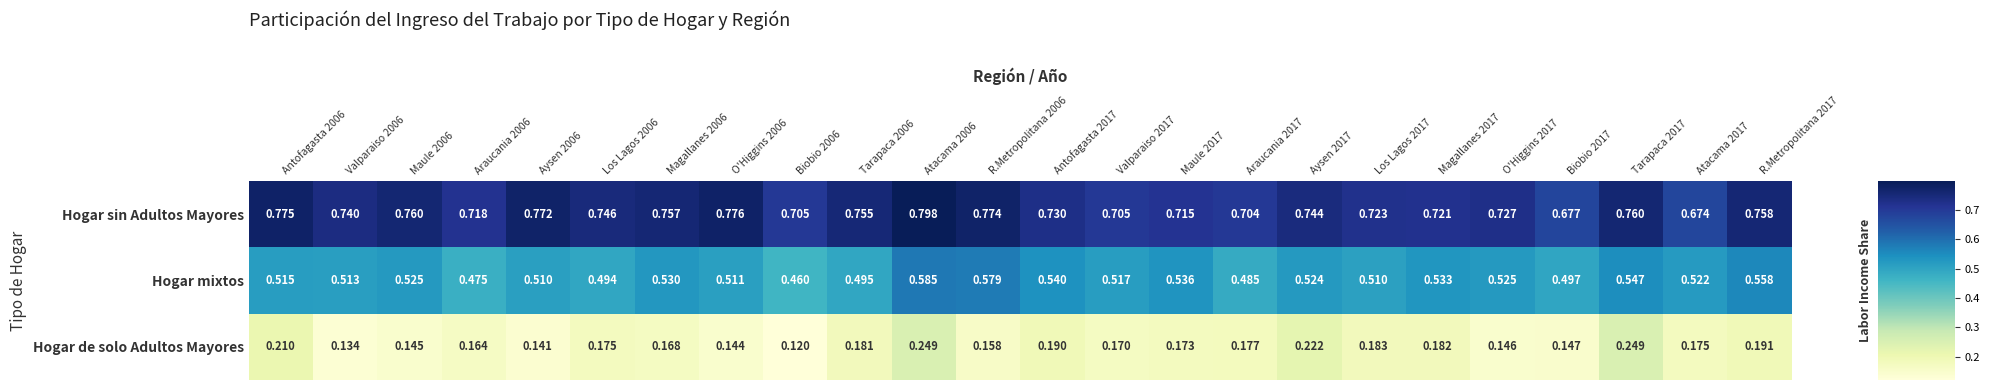

Which series changed the most between Valparaiso 2006 and Antofagasta 2017?

Hogar de solo Adultos Mayores